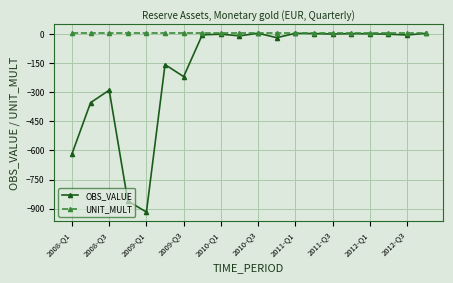

How many distinct data groups are displayed?

2